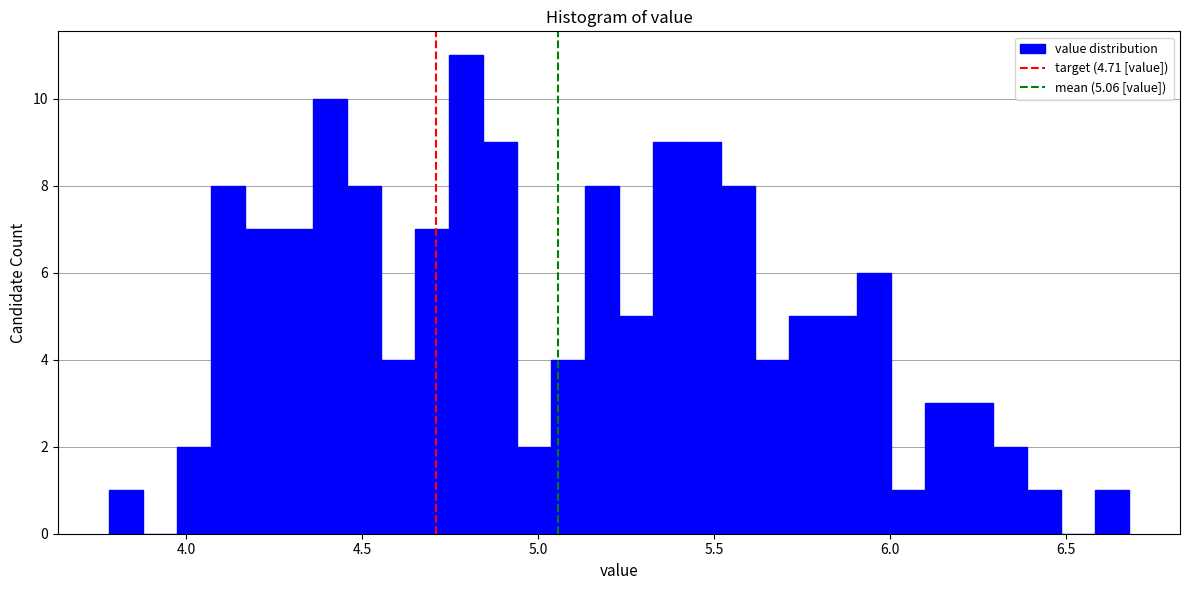

Read against the x-axis, roughly where is the centre of the tallest bar?

4.80